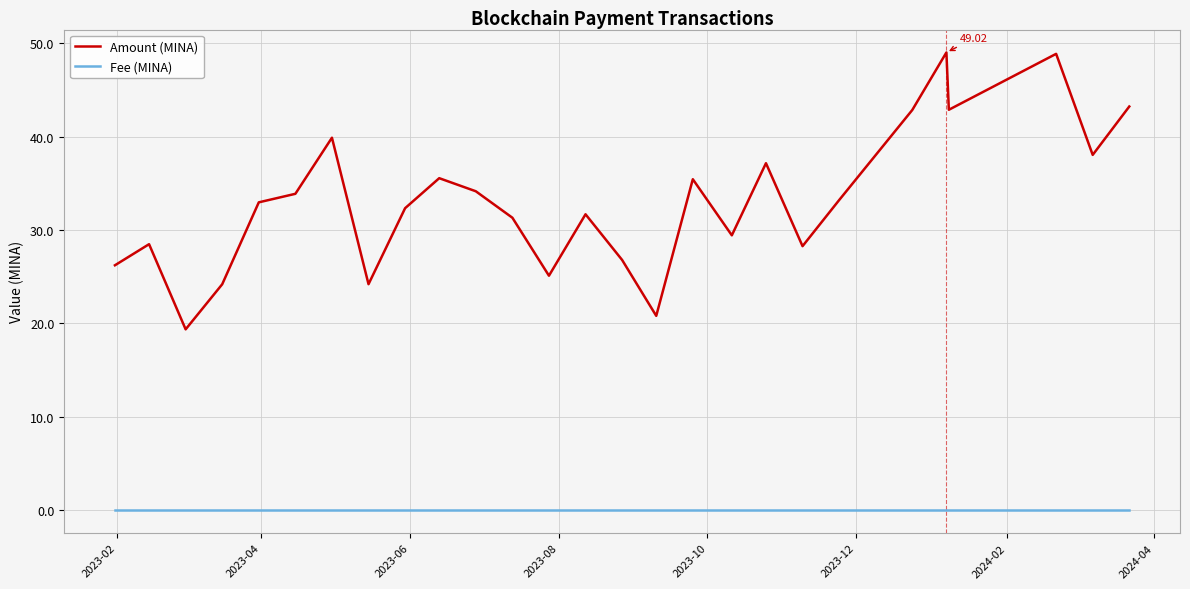

List the series in order of their overall mean, lowest first.

Fee (MINA), Amount (MINA)